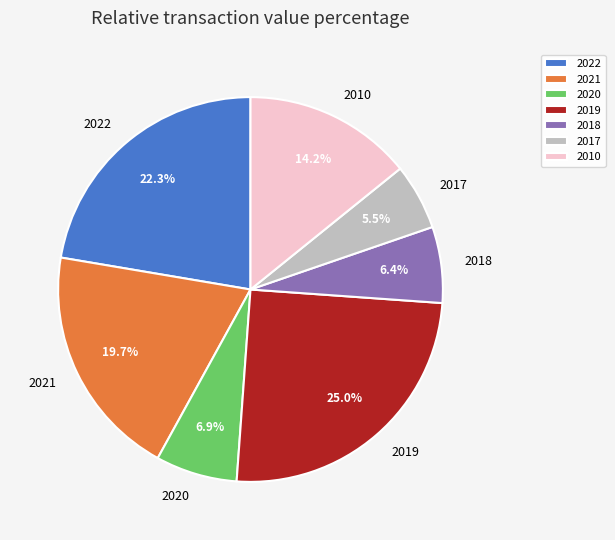

Do 2022 and 2019 together represent more than half of the pie?

No